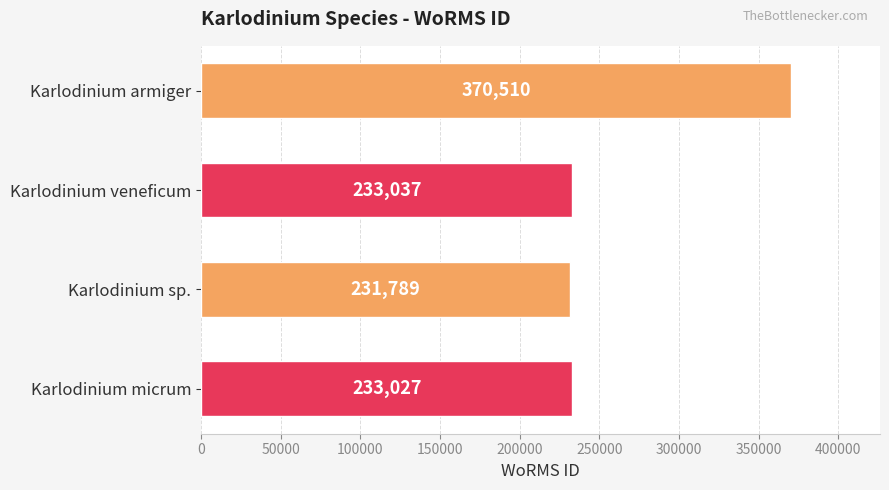

What is the difference between the maximum and minimum values?

138721